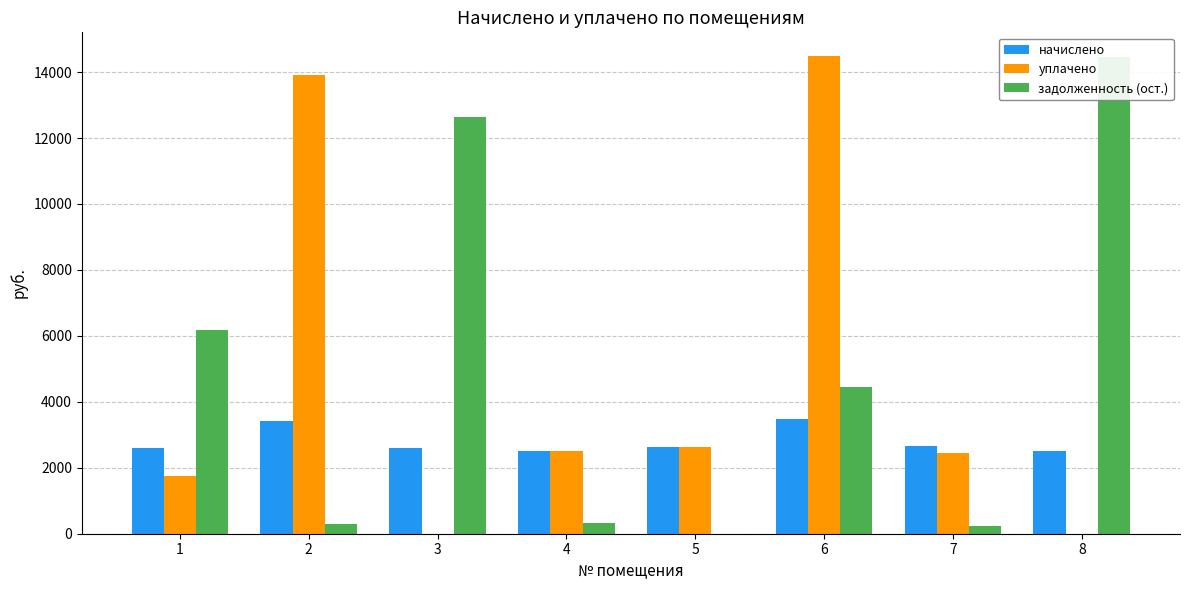

Reading left to right, transcribe all the data shown in this chart.

начислено: 1=2589.8	2=3426.8	3=2607.7	4=2524.0	5=2619.6	6=3486.8	7=2655.2	8=2504.9
уплачено: 1=1750.0	2=13917.8	3=0.0	4=2524.0	5=2619.6	6=14482.2	7=2434.0	8=0.0
задолженность (ост.): 1=6169.9	2=285.6	3=12649.8	4=313.8	5=0.0	6=4436.1	7=221.3	8=14446.8